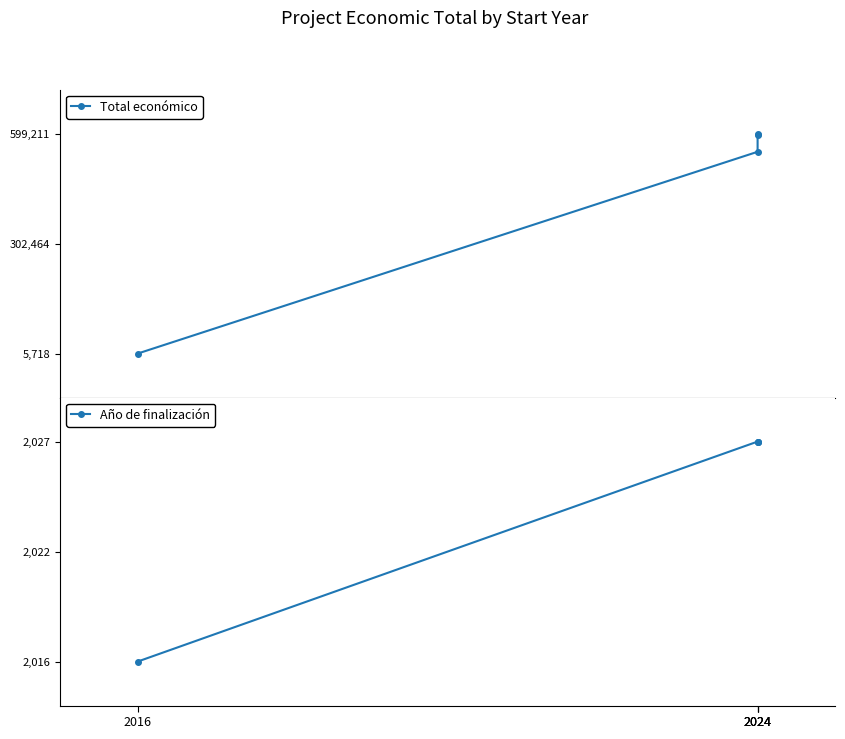

What is the value of the Año de finalización point at the 4th from the left?

2027